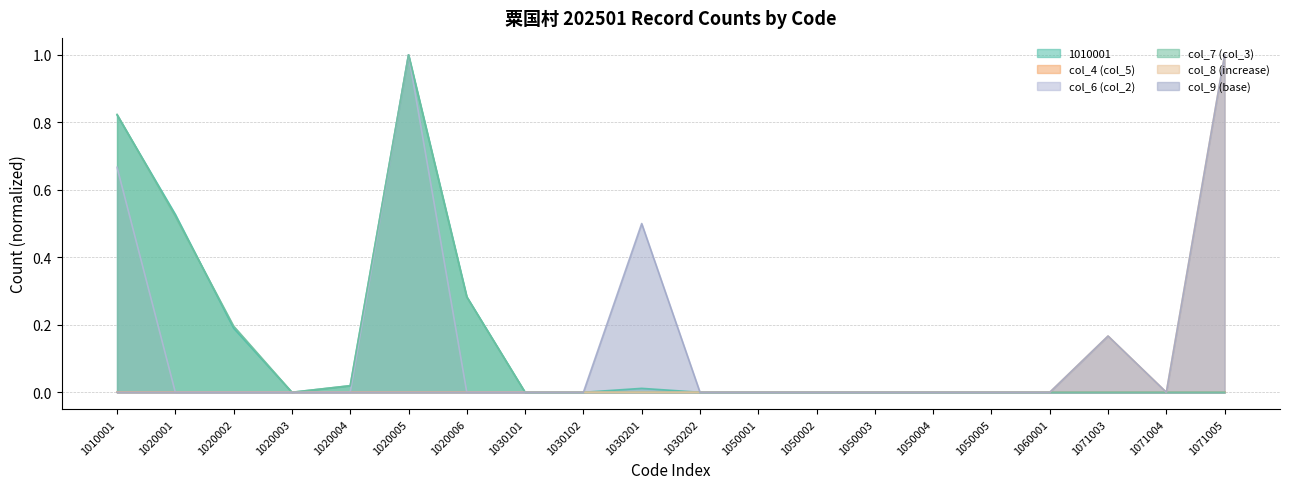

In col_7 (col_3), how many points are higher than both neighbors (excluding endpoints)?

1